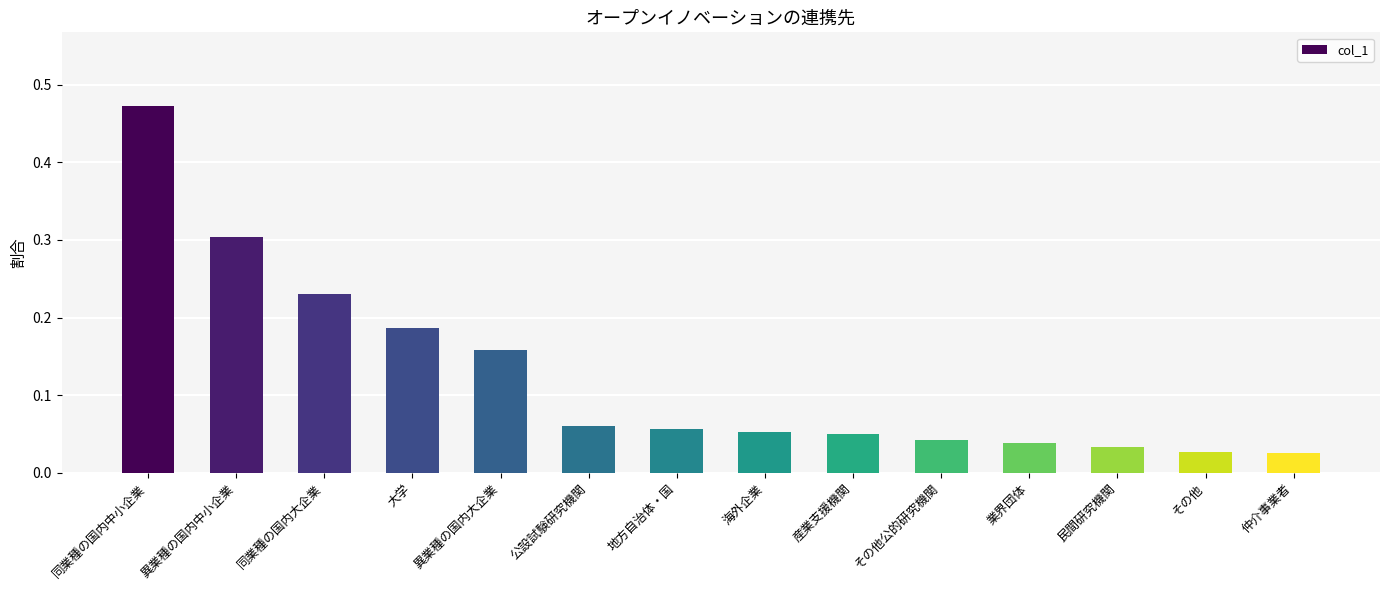

What position from the left is 同業種の国内大企業?

3